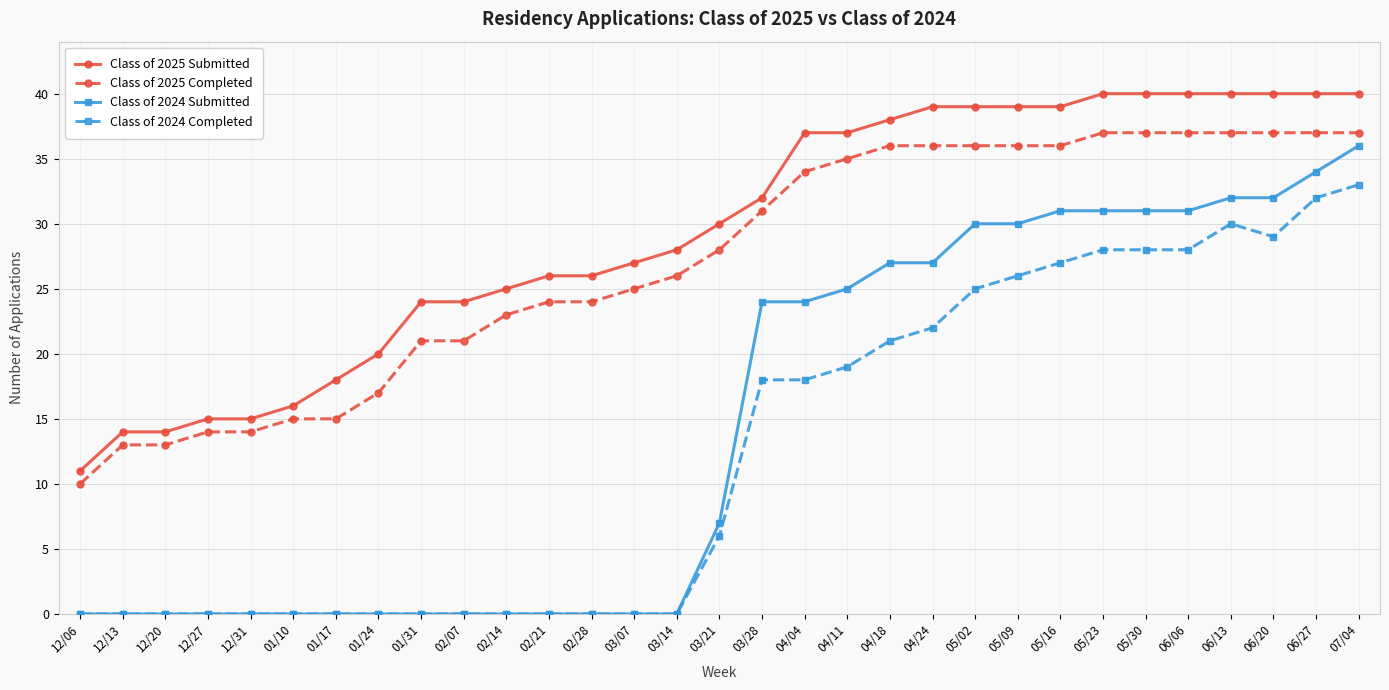

What is the minimum value for Class of 2025 Completed?

10